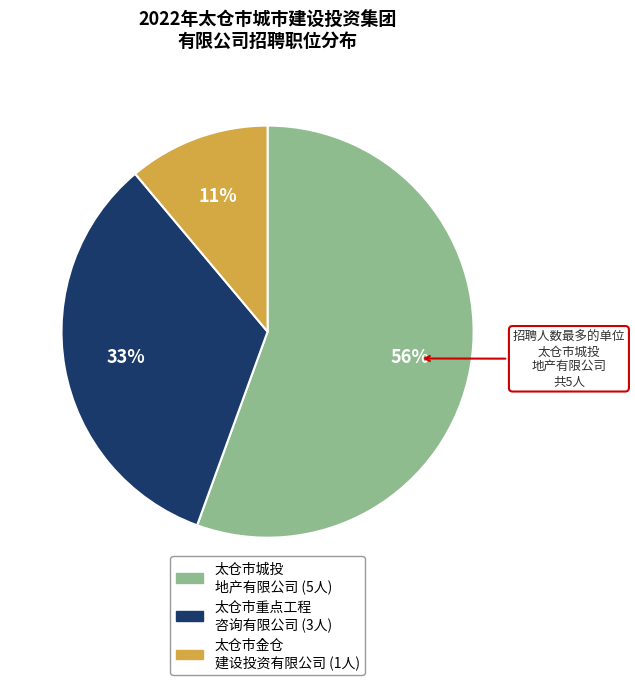

Is there a majority slice in this chart?

Yes